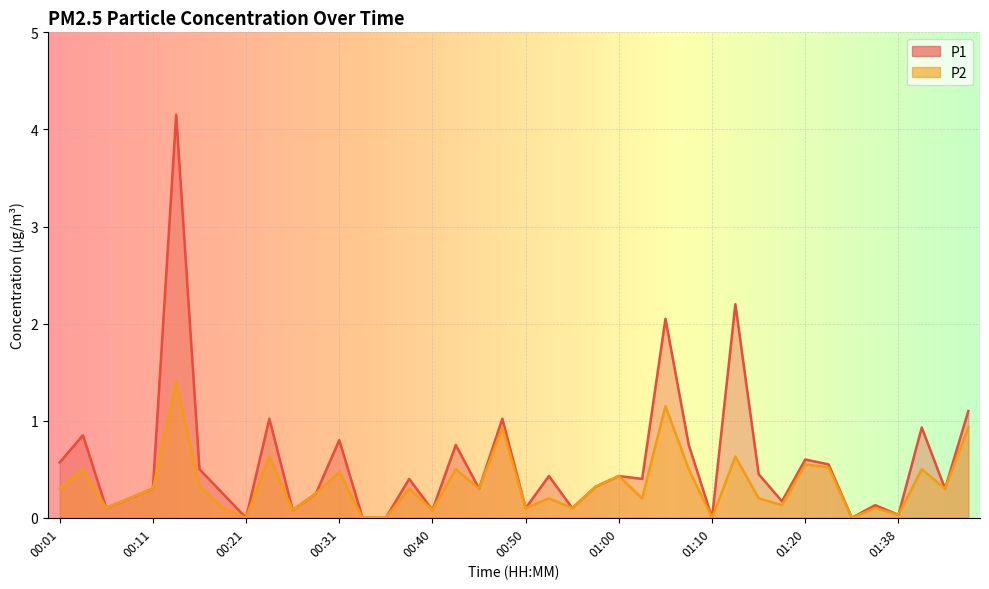

Which has a higher value, 01:10 or 01:36?

01:36